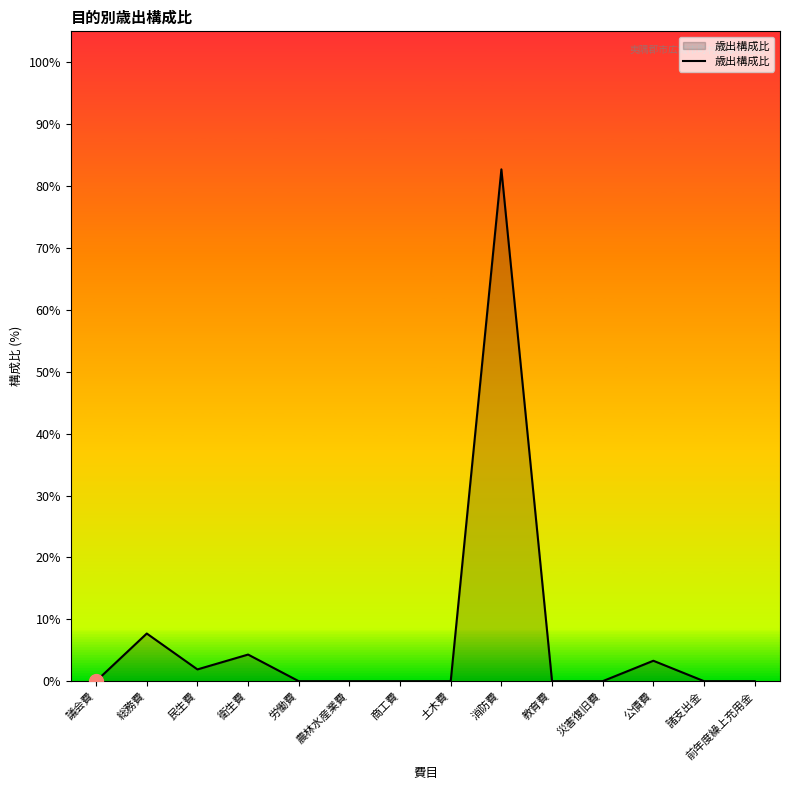

What is the greatest value displayed?

82.7